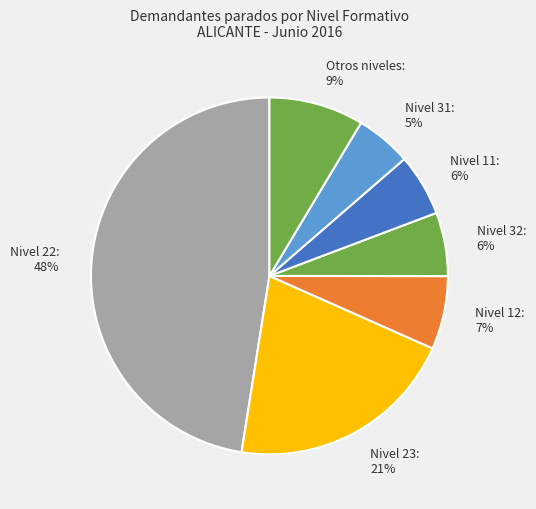

True or false: Otros niveles: 9% accounts for 9% of the total.

True